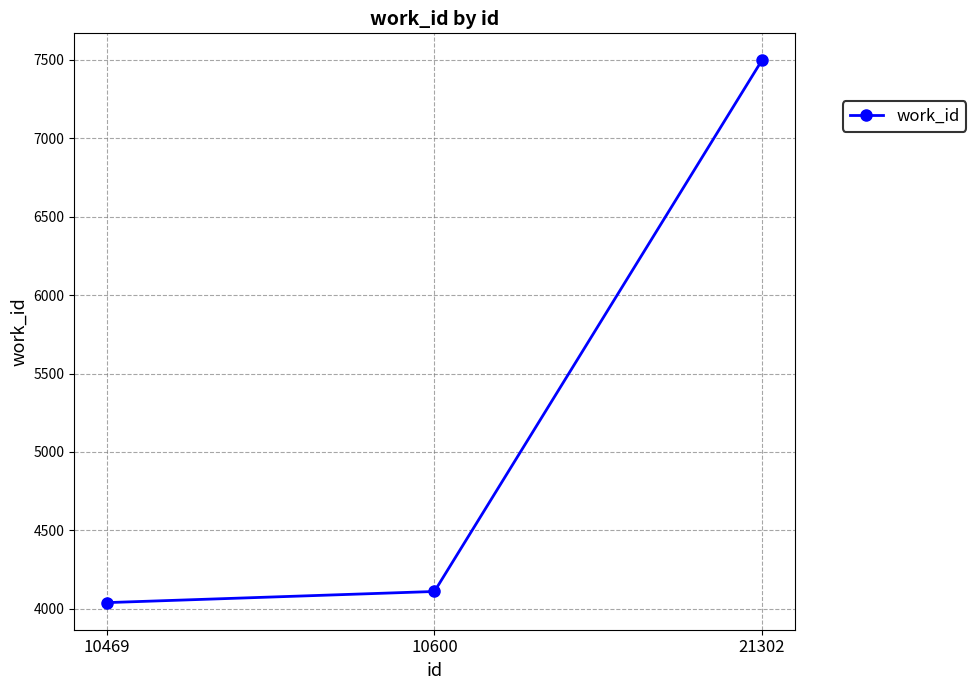

Reading left to right, what are all the values shown in this chart?

10469=4040	10600=4111	21302=7495